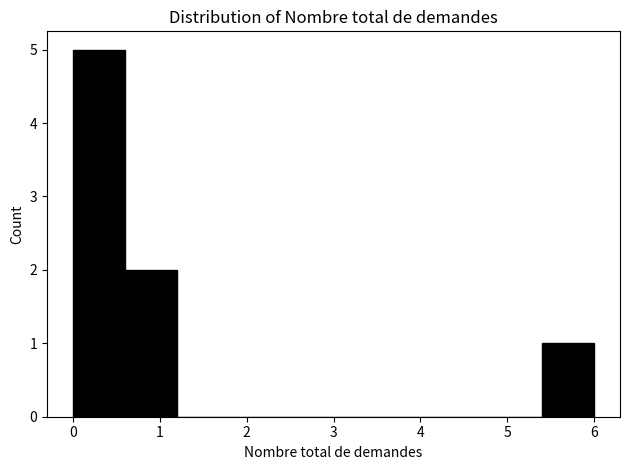

Reading left to right, transcribe this chart: for each bar, give the range it covers on the x-axis and its height. The values are not printed on the chart, so give them approximately, as read against the axis.

0.0 to 0.6: 5
0.6 to 1.2: 2
1.2 to 1.8: 0
1.8 to 2.4: 0
2.4 to 3.0: 0
3.0 to 3.6: 0
3.6 to 4.2: 0
4.2 to 4.8: 0
4.8 to 5.4: 0
5.4 to 6.0: 1